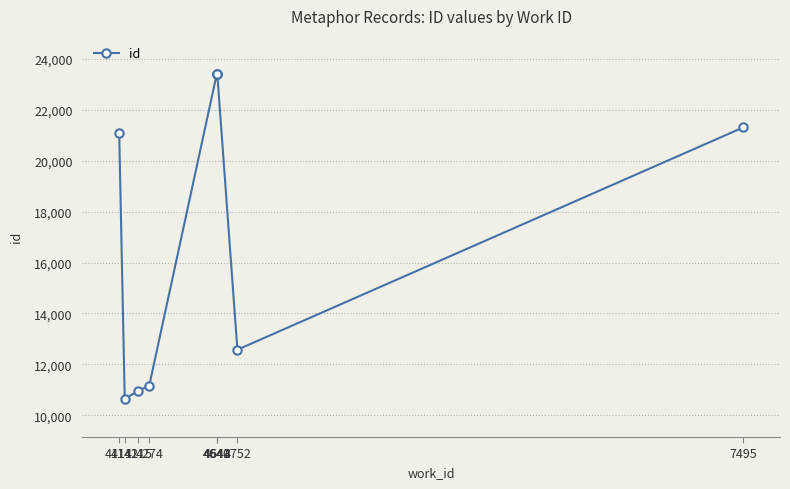

What is the approximate value at 4111, to the nearest 10?

21080